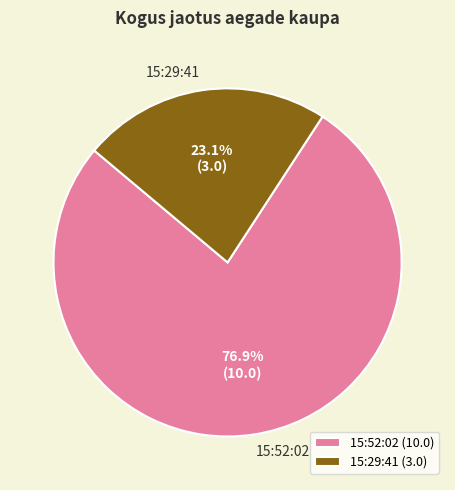

Which slice represents more than half of the pie?

15:52:02